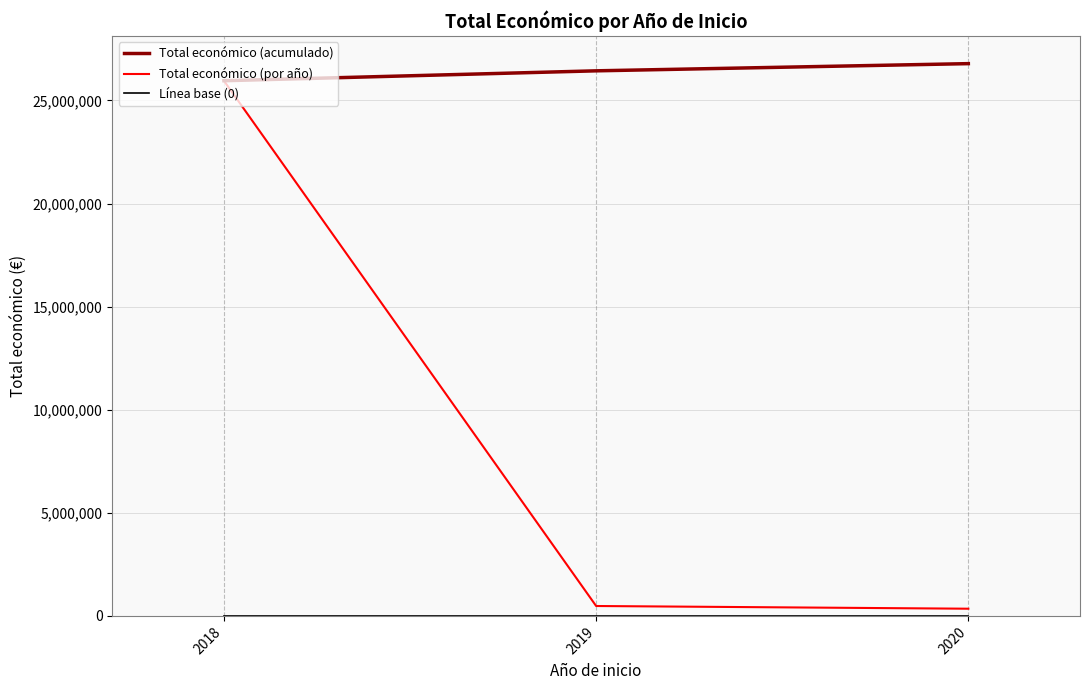

How many Total económico (acumulado) values are between 25956897 and 26785896?

3